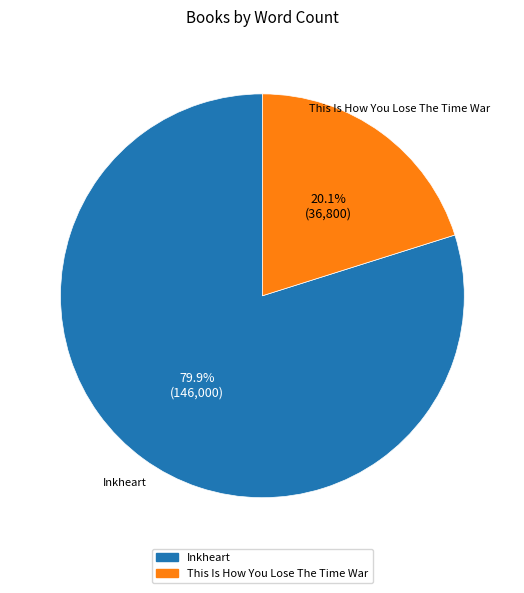

To the nearest percent, what percentage of the pie is This Is How You Lose The Time War?

20%